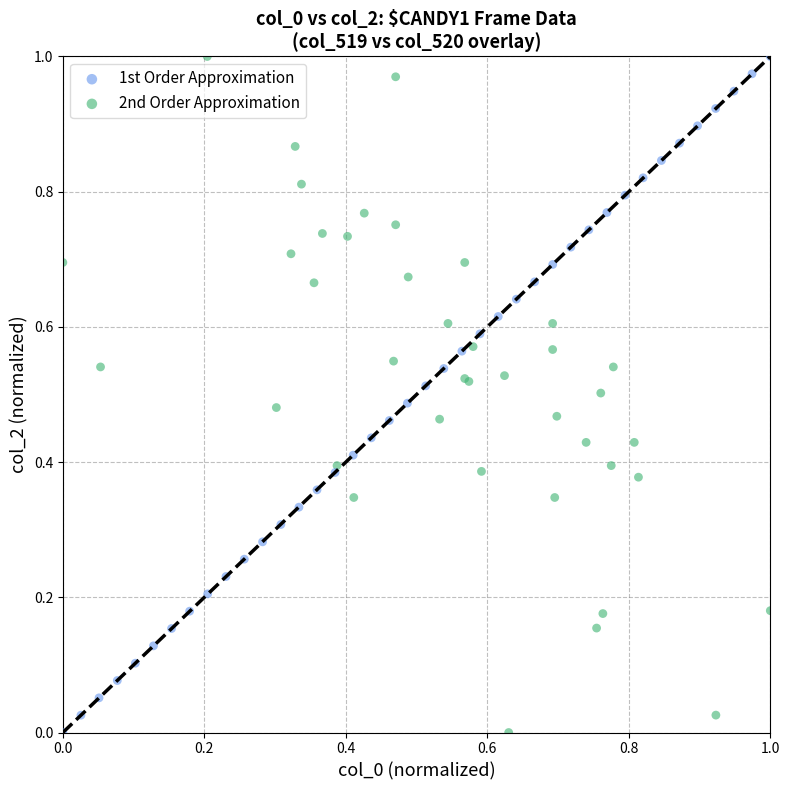

What are all the series names shown in the legend?

1st Order Approximation, 2nd Order Approximation